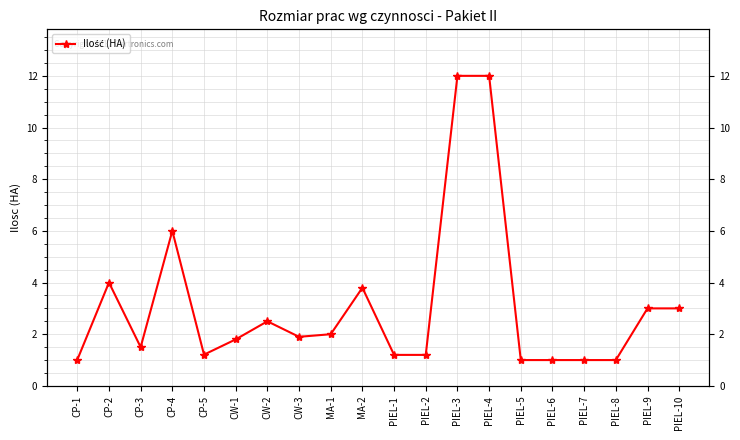

What value does the data have at CP-4?

6.0